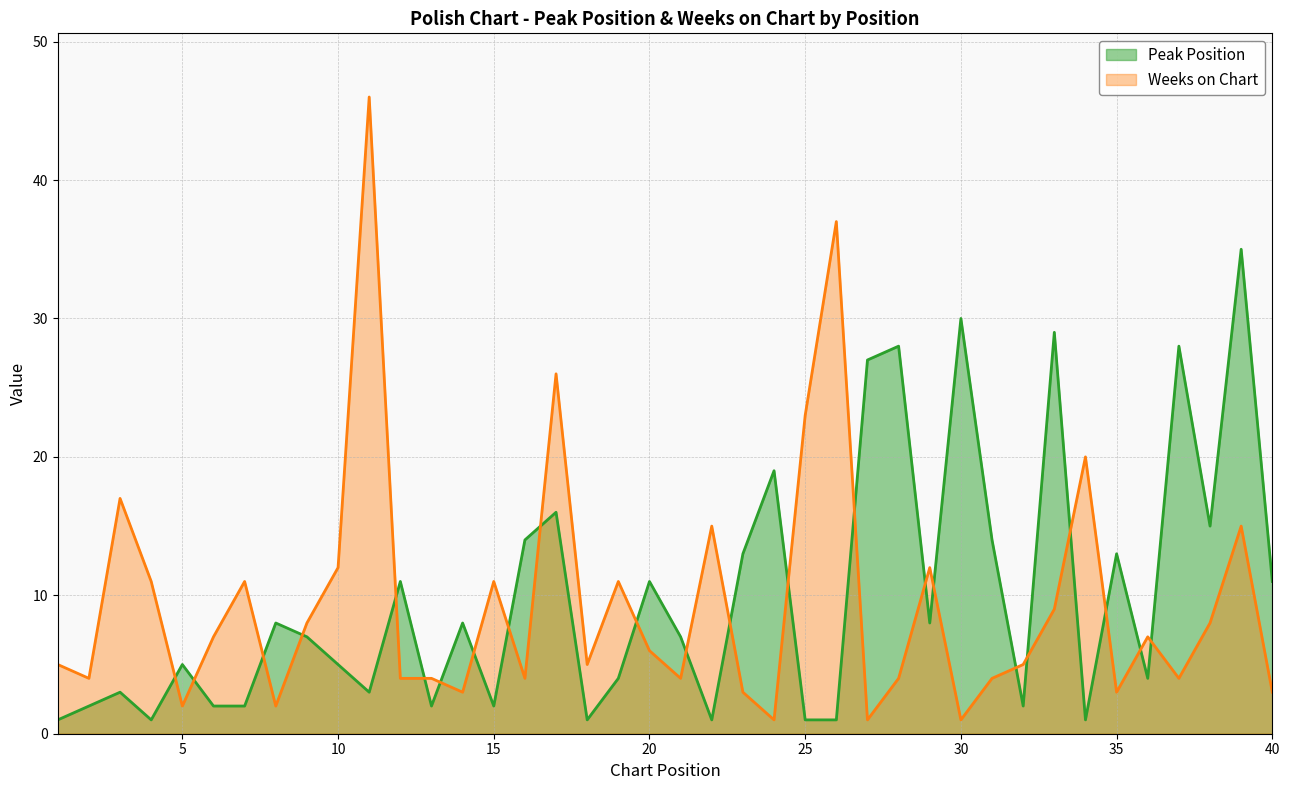

In Peak Position, how many points are higher than both neighbors (excluding endpoints)?

14